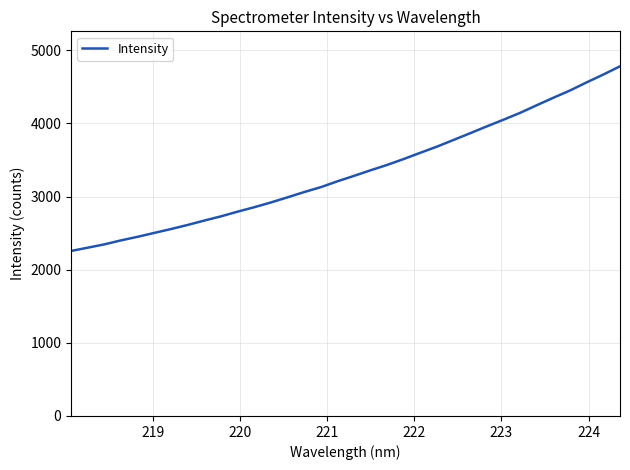

What is the minimum value shown in the chart?

2255.4